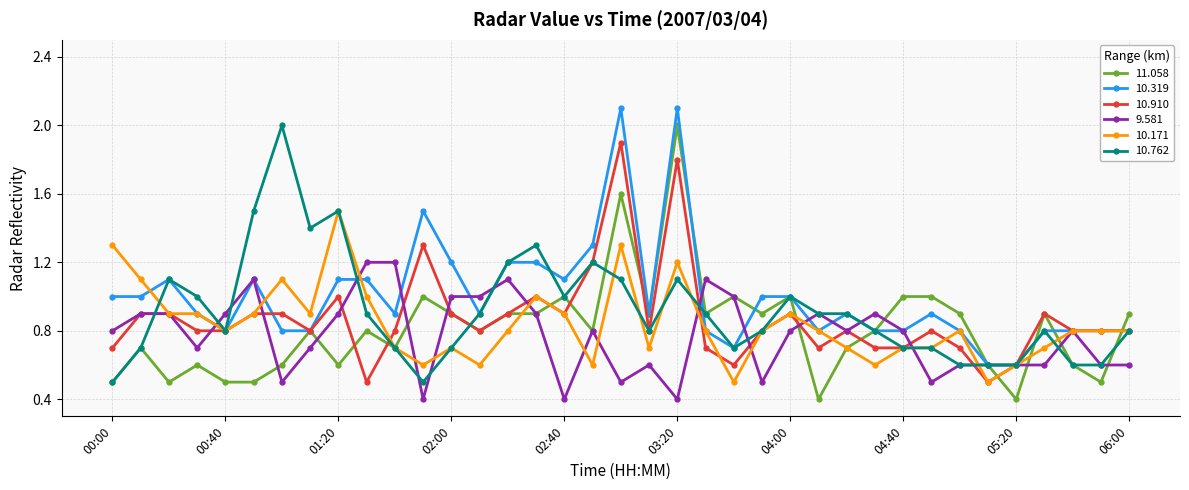

At how many categories does at least one series exceed 0?

37